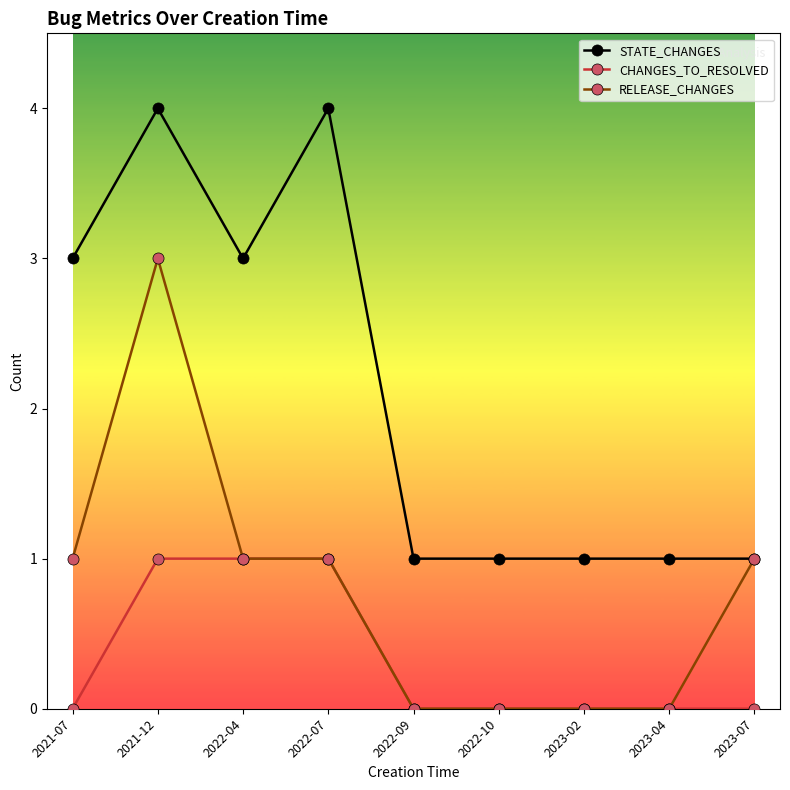

What are all the series names shown in the legend?

STATE_CHANGES, CHANGES_TO_RESOLVED, RELEASE_CHANGES